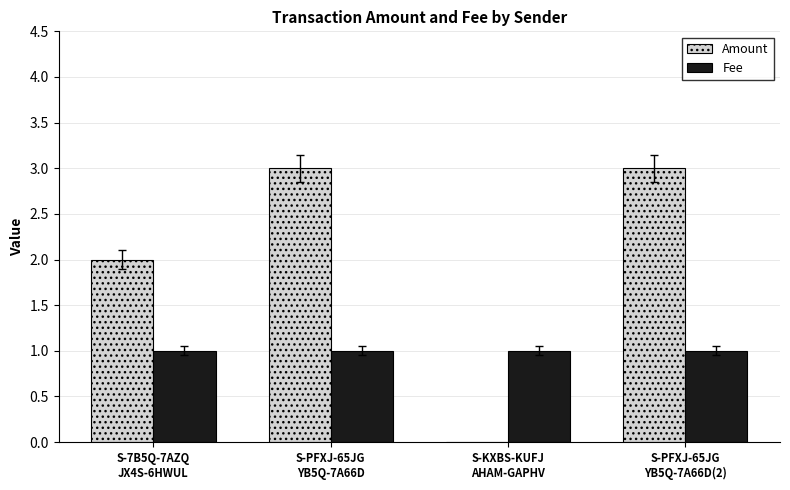

What is the sum of all Amount values?

8.0